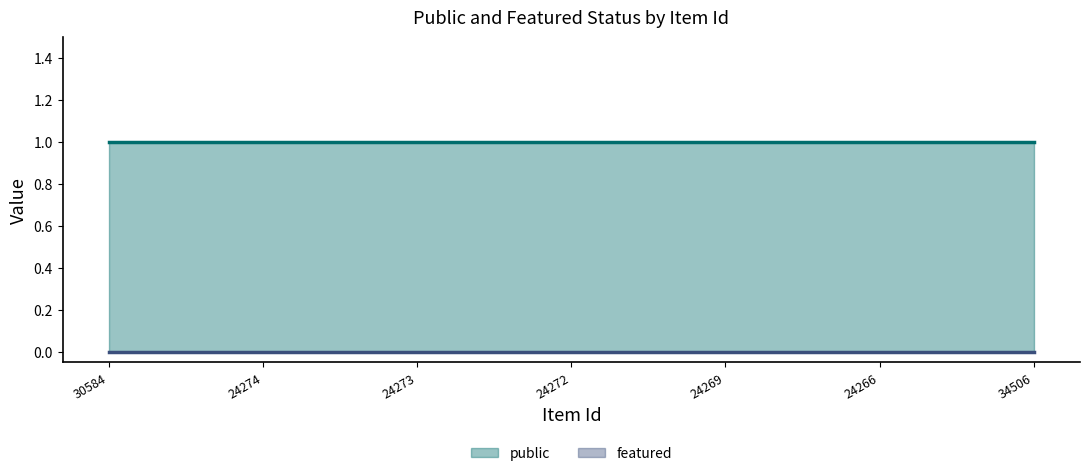

True or false: featured and public cross at least once.

False